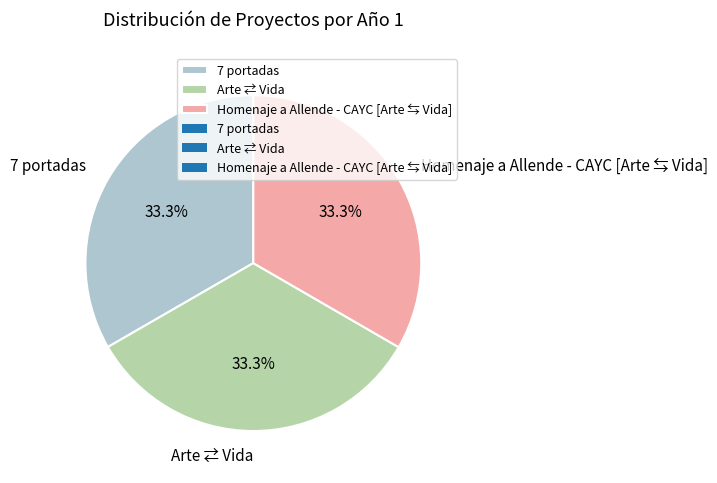

How many segments does this pie chart have?

3